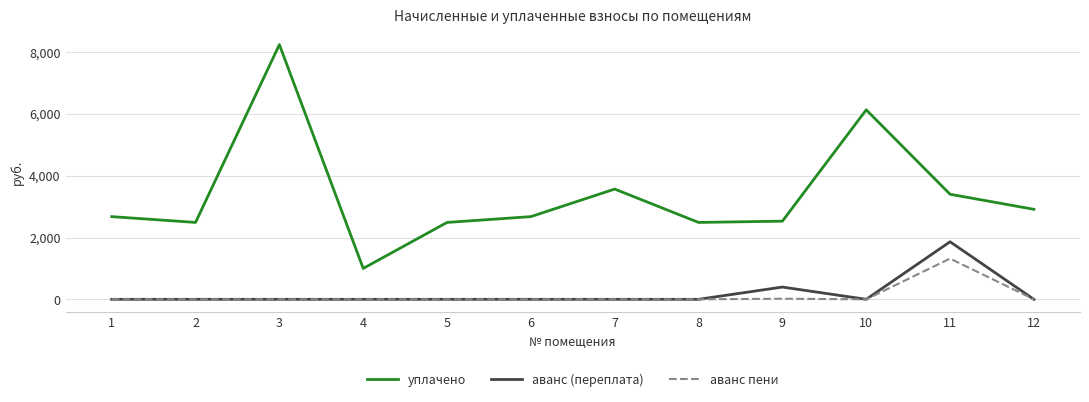

True or false: аванс пени and уплачено cross at least once.

False